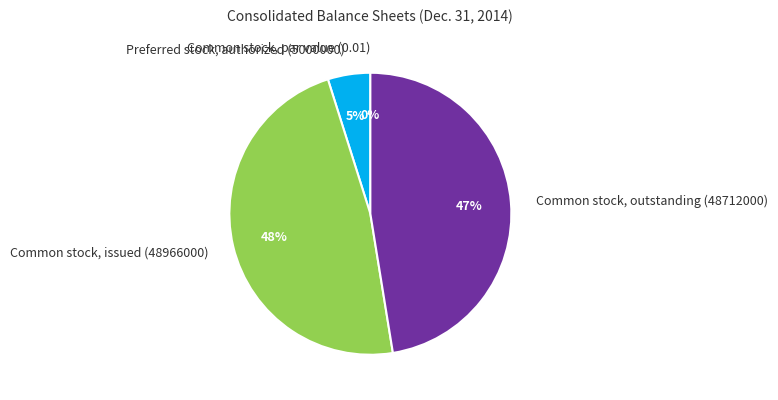

Which category has the biggest portion of the pie?

Common stock, issued (48966000)